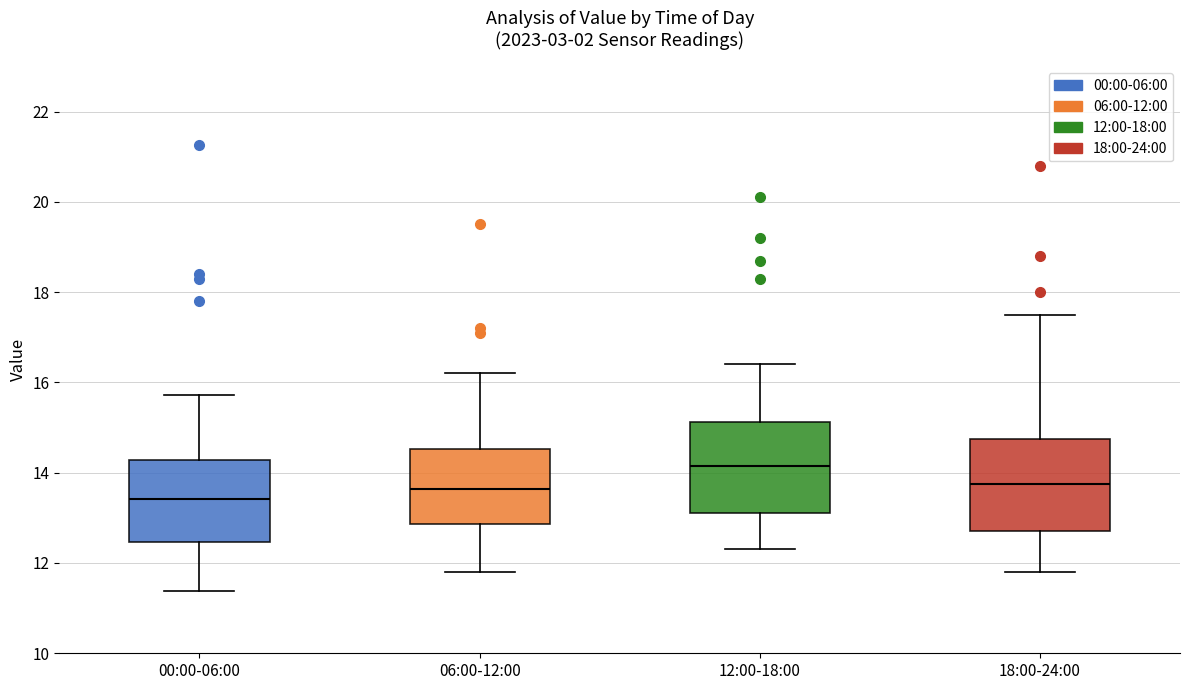

Reading left to right, read every box against the y-axis: the position of its median line, the range the box covers, and the ends of its whiskers. The values are not printed on the chart, so give them approximately, as read against the axis.

00:00-06:00: median 13.4, box 12.4 to 14.2, whiskers 11.4 to 15.8
06:00-12:00: median 13.6, box 12.8 to 14.6, whiskers 11.8 to 16.2
12:00-18:00: median 14.2, box 13.2 to 15.2, whiskers 12.4 to 16.4
18:00-24:00: median 13.8, box 12.8 to 14.8, whiskers 11.8 to 17.6